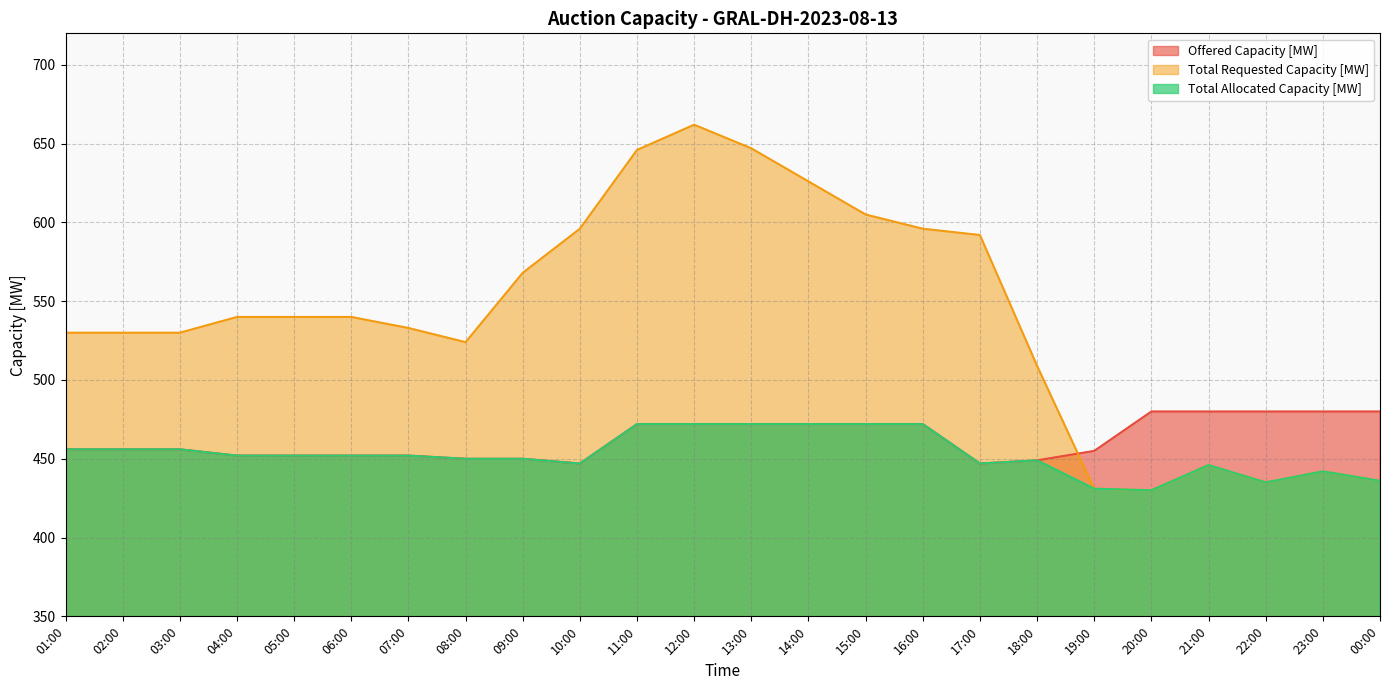

Where does the Total Requested Capacity [MW] series first go above 540?

09:00